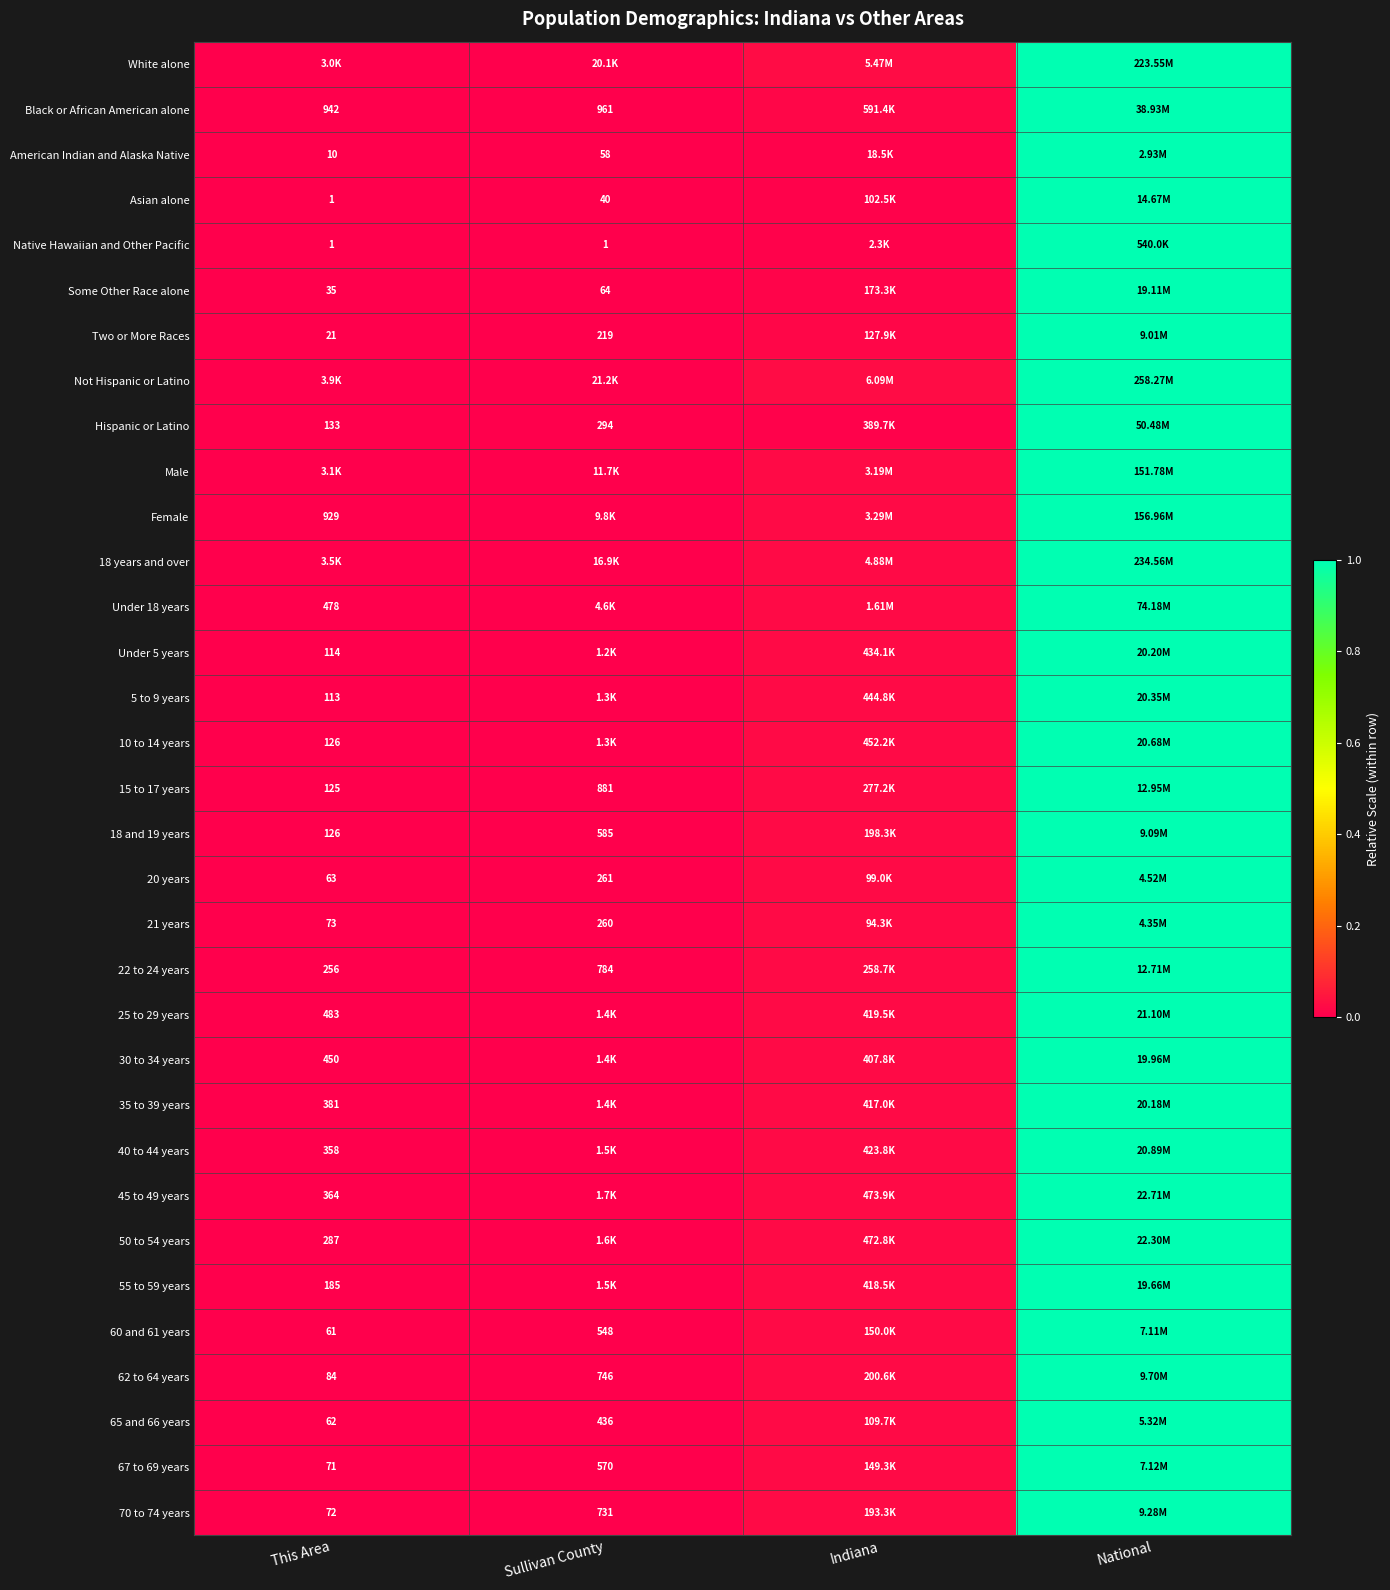

Which series has the widest spread of values?

White alone